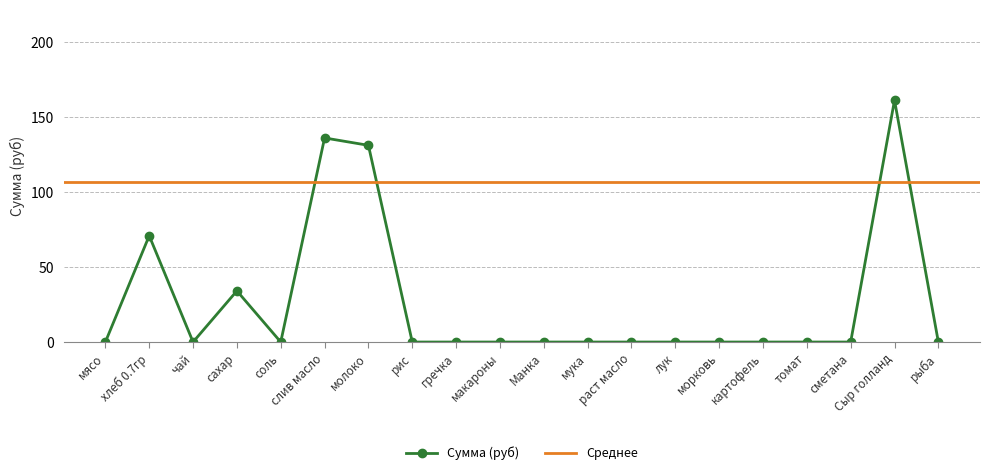

What is the sum of all values?

533.3